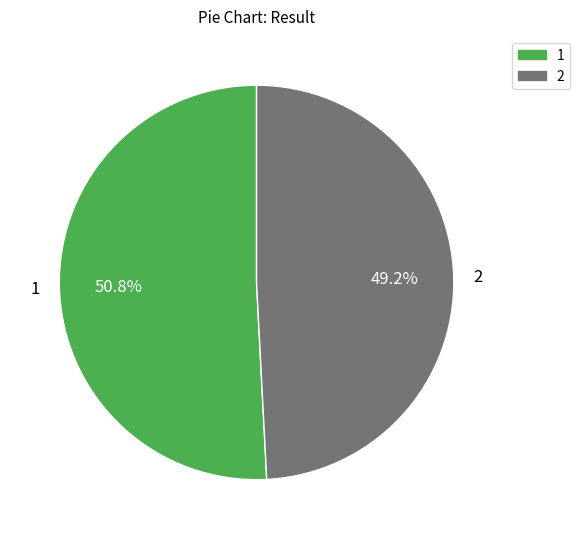

Rank the categories by value from highest to lowest.

1, 2